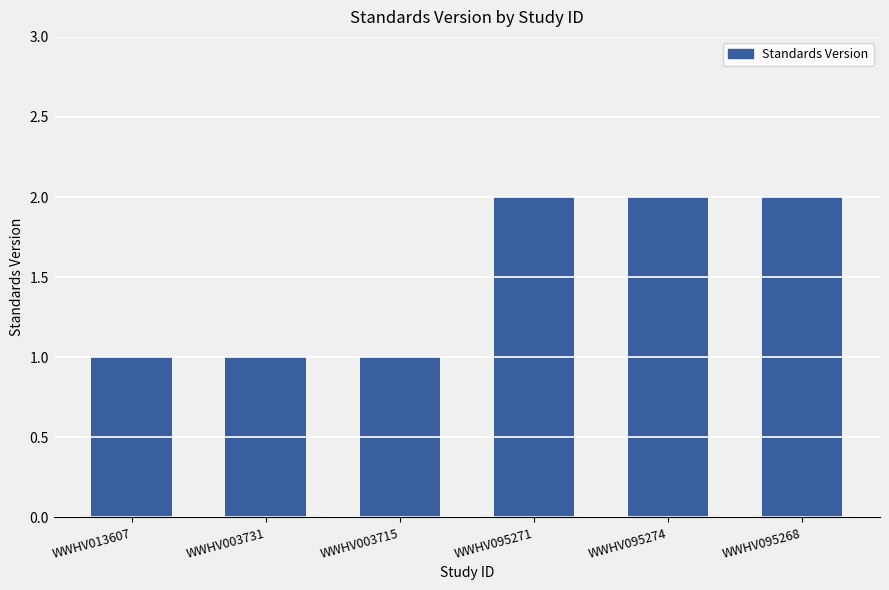

What is the difference between the maximum and second lowest values?

1